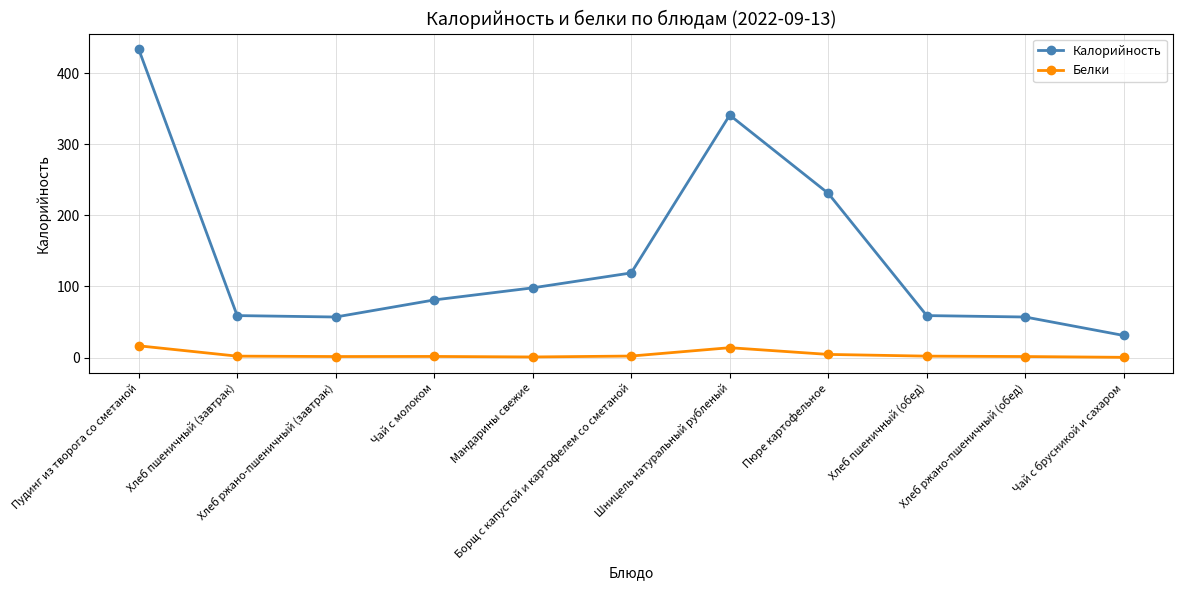

Which label corresponds to the largest value in the chart?

Пудинг из творога со сметаной